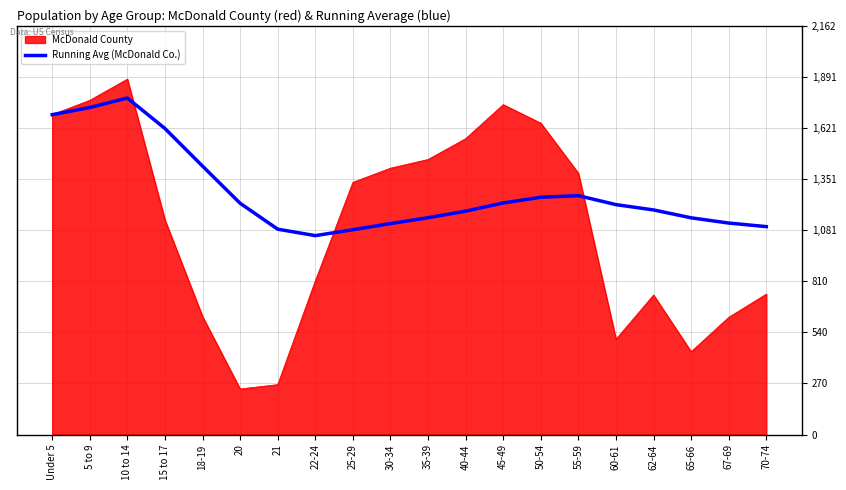

At which category does the chart reach its peak across all series?

10 to 14